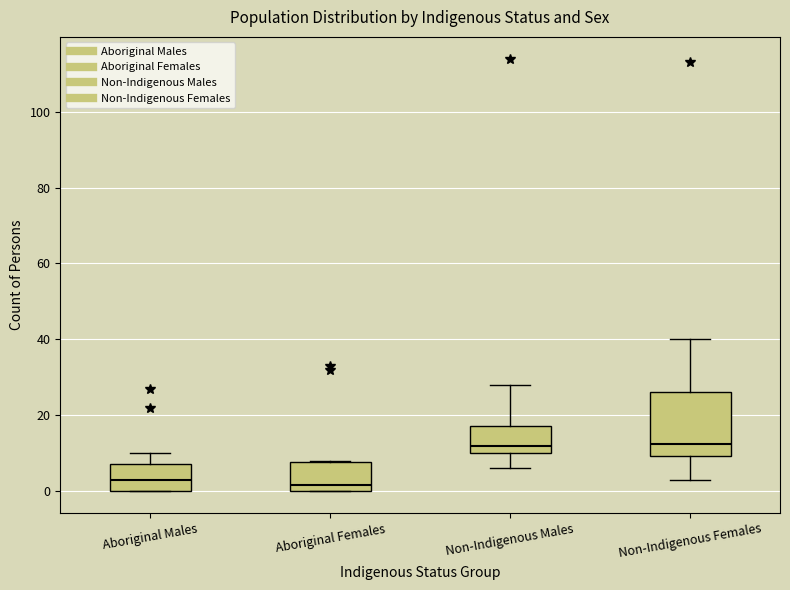

Reading left to right, read every box against the y-axis: the position of its median line, the range the box covers, and the ends of its whiskers. The values are not printed on the chart, so give them approximately, as read against the axis.

Aboriginal Males: median 4, box 0 to 8, whiskers 0 to 10
Aboriginal Females: median 2, box 0 to 8, whiskers 0 to 8
Non-Indigenous Males: median 12, box 10 to 18, whiskers 6 to 28
Non-Indigenous Females: median 12, box 10 to 26, whiskers 4 to 40